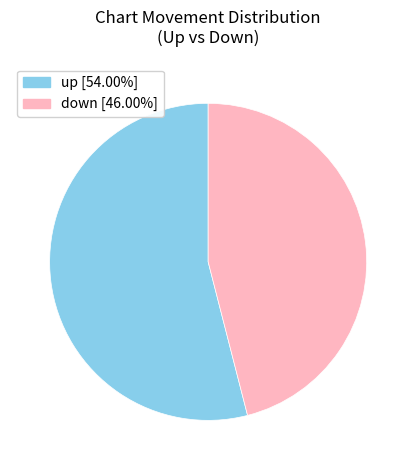

Is the sum of up and down greater than half?

Yes